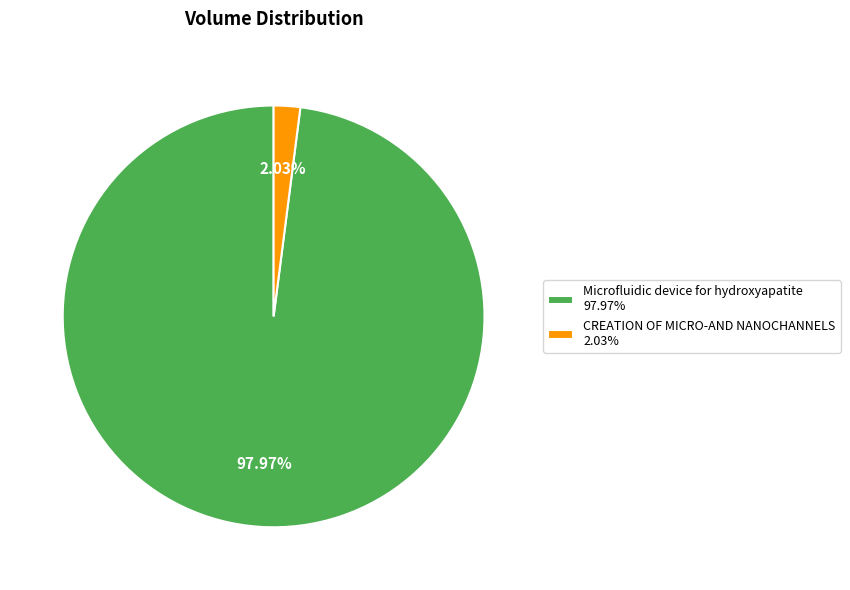

What percentage do Microfluidic device for hydroxyapatite and CREATION OF MICRO-AND NANOCHANNELS together represent?

100.0%